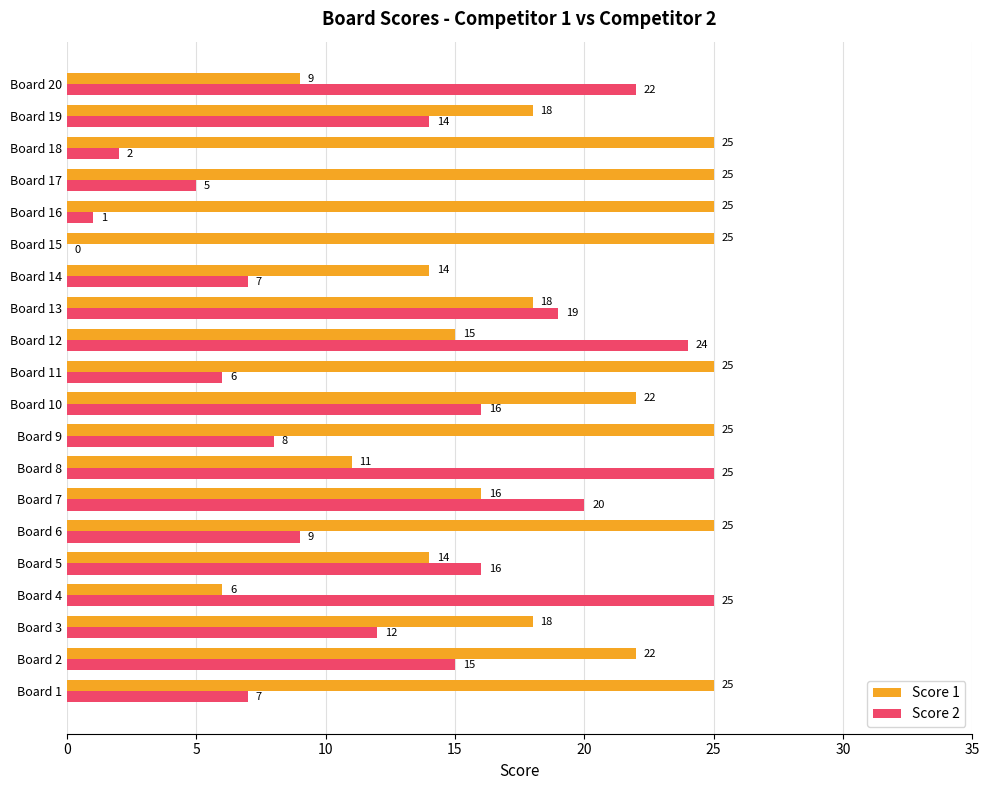

What is the greatest value displayed?

25